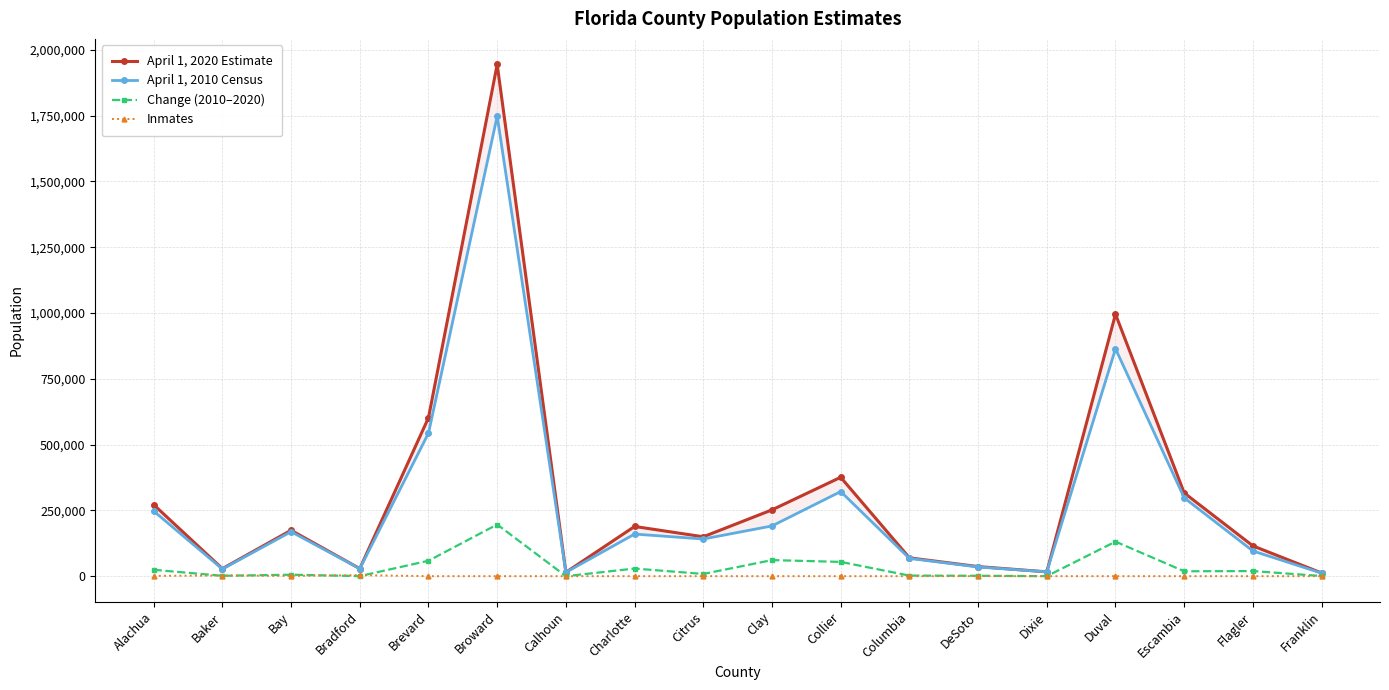

True or false: April 1, 2020 Estimate and April 1, 2010 Census intersect in this chart.

False